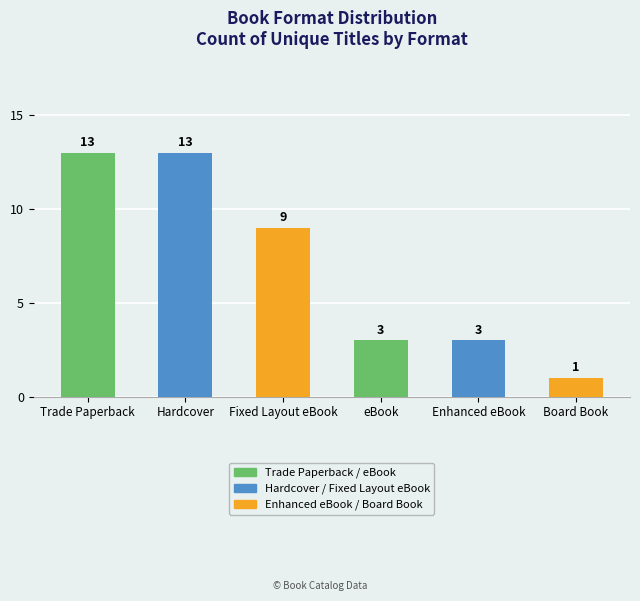

What position from the left is Board Book?

6